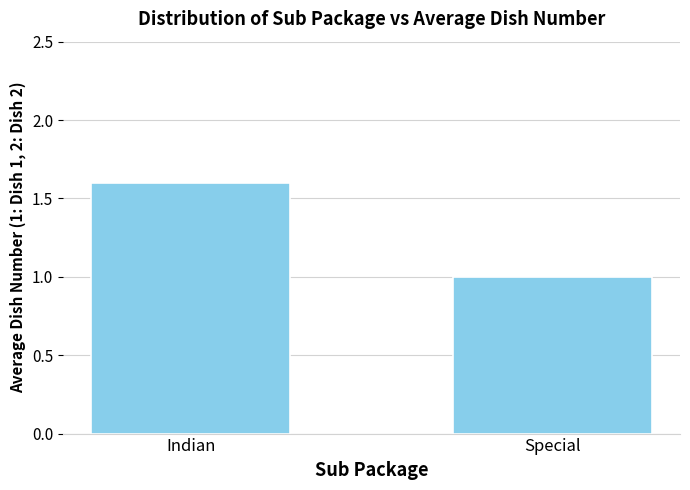

Reading right to left, what are all the values shown in this chart?

1.0	1.6